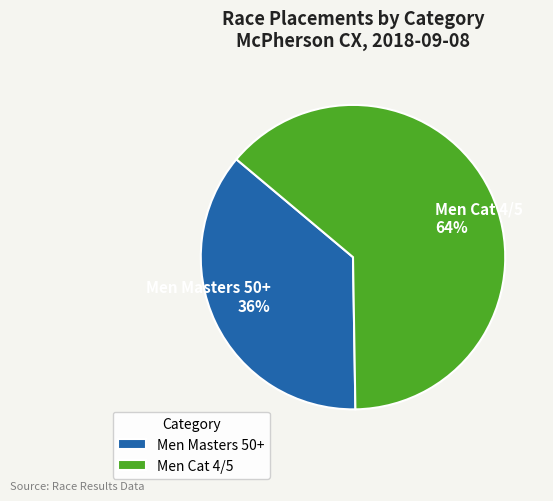

How many slices are in this pie chart?

2